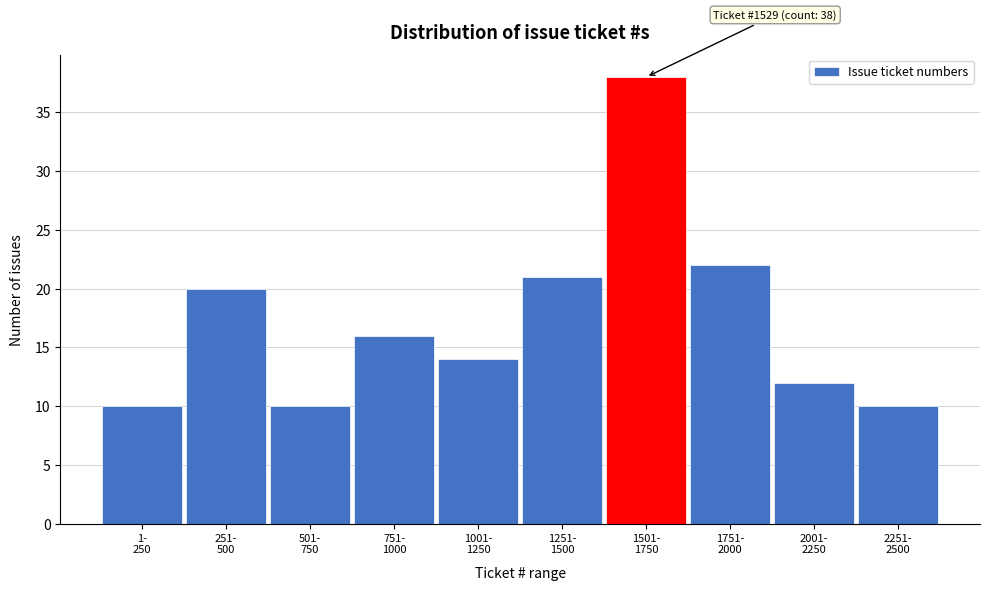

Reading right to left, transcribe all the data shown in this chart.

10	12	22	38	21	14	16	10	20	10